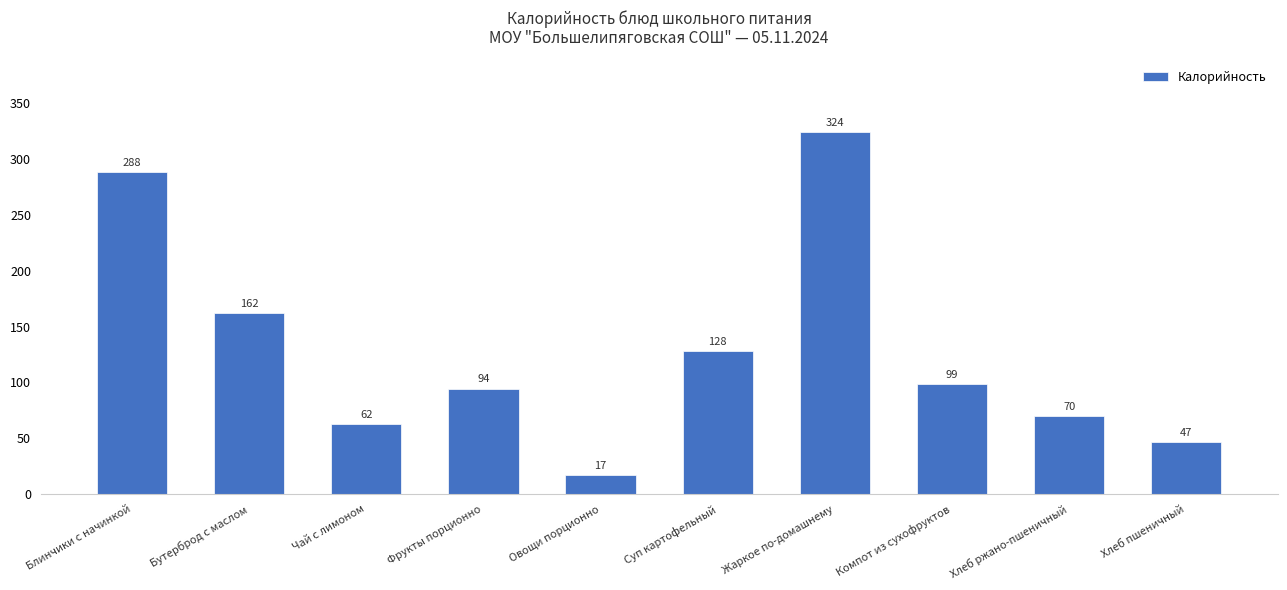

Which category has the lowest value across all series?

Овощи порционно